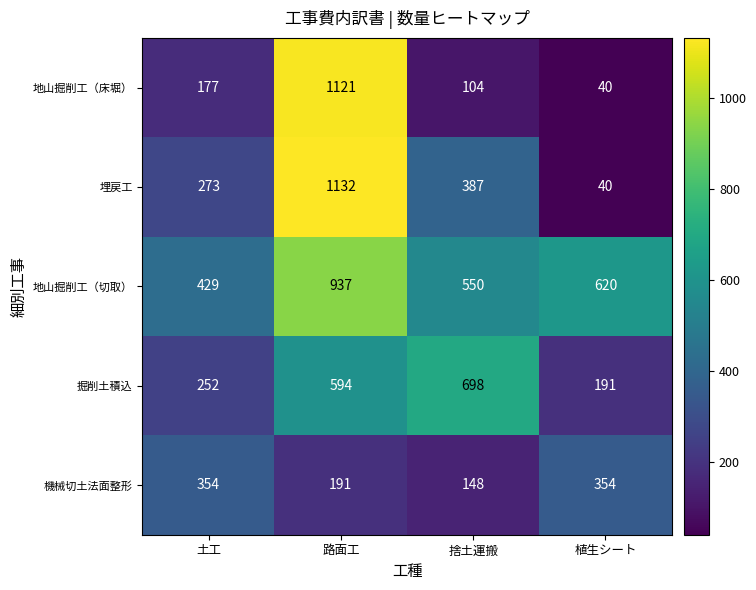

List the series in order of their peak value, highest first.

埋戻工, 地山掘削工（床堀）, 地山掘削工（切取）, 掘削土積込, 機械切土法面整形